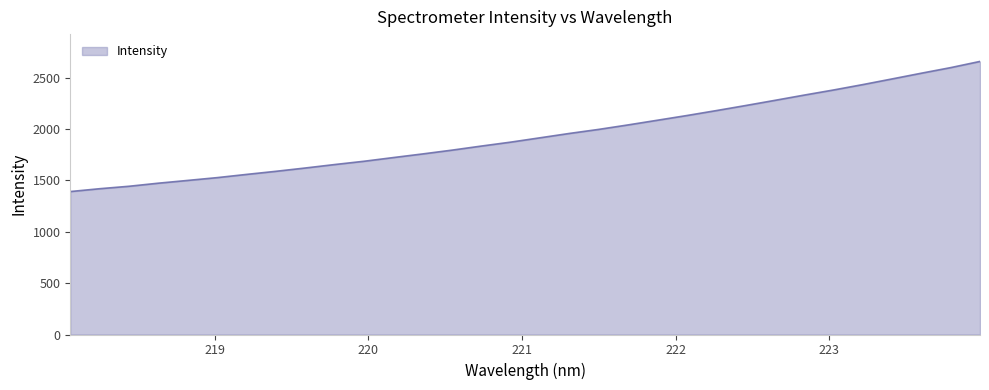

What is the smallest value displayed?

1392.0